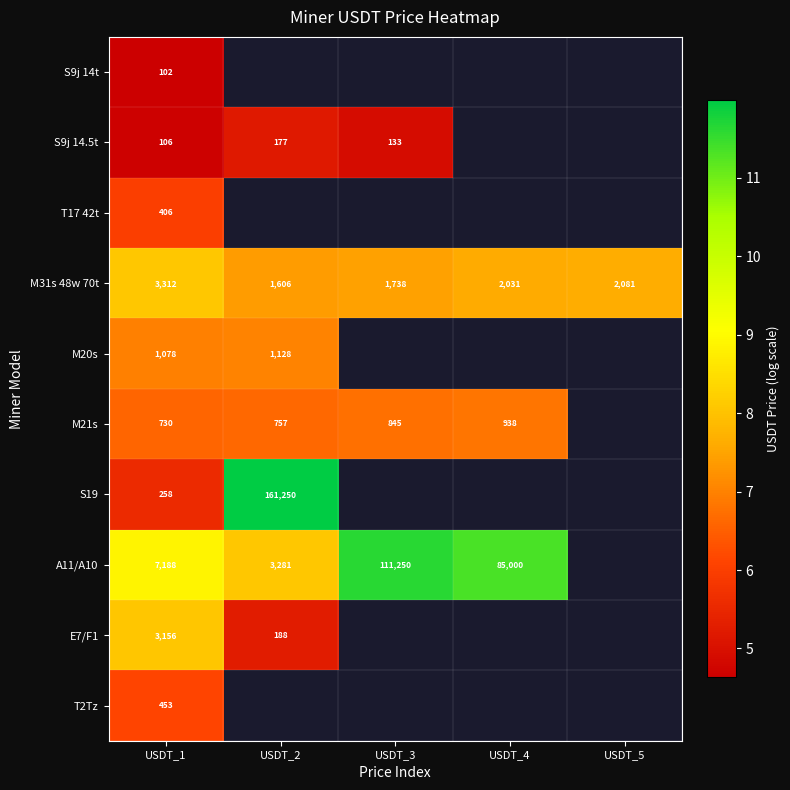

Which series changed the most between USDT_2 and USDT_5?

M31s 48w 70t